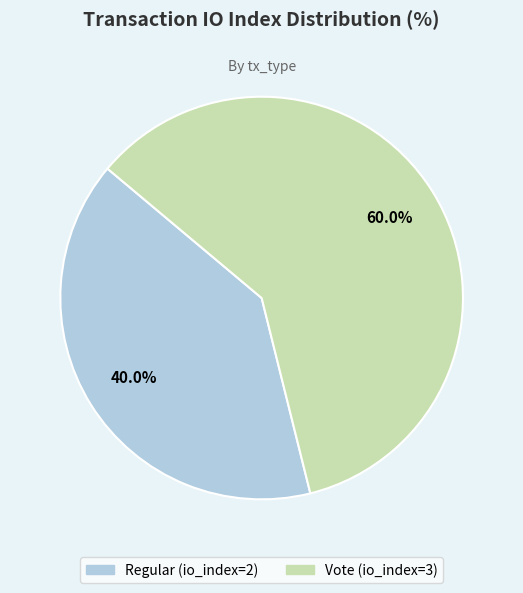

To the nearest percent, what is the difference between the largest and smallest slice percentages?

20%